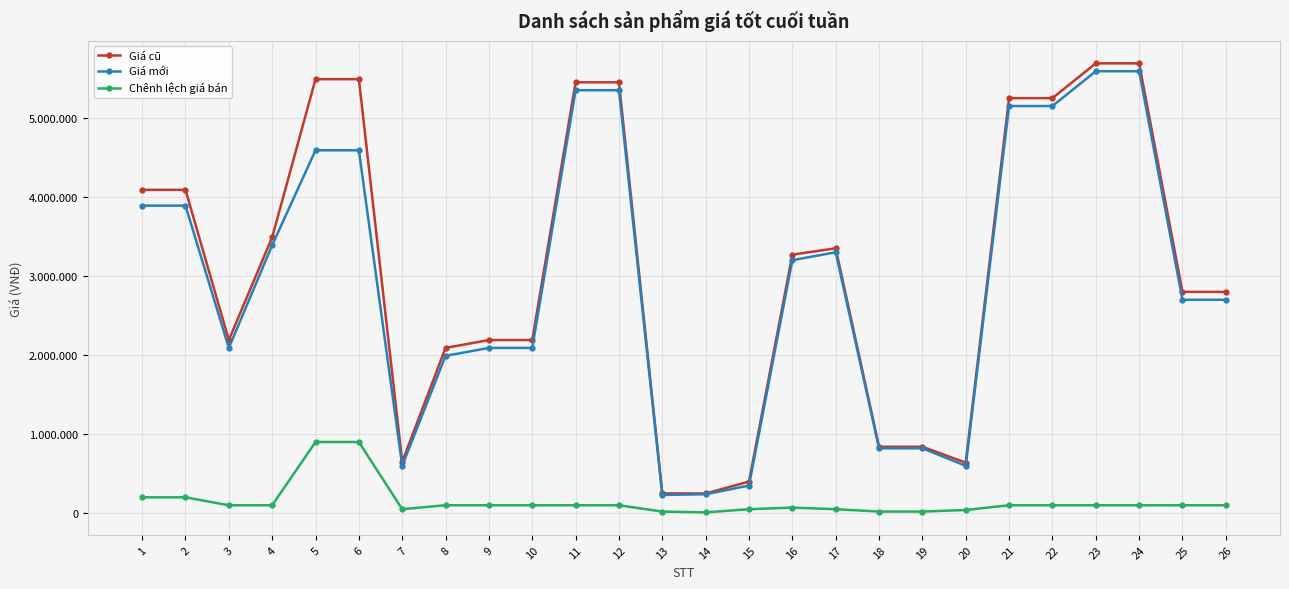

What are all the series names shown in the legend?

Giá cũ, Giá mới, Chênh lệch giá bán